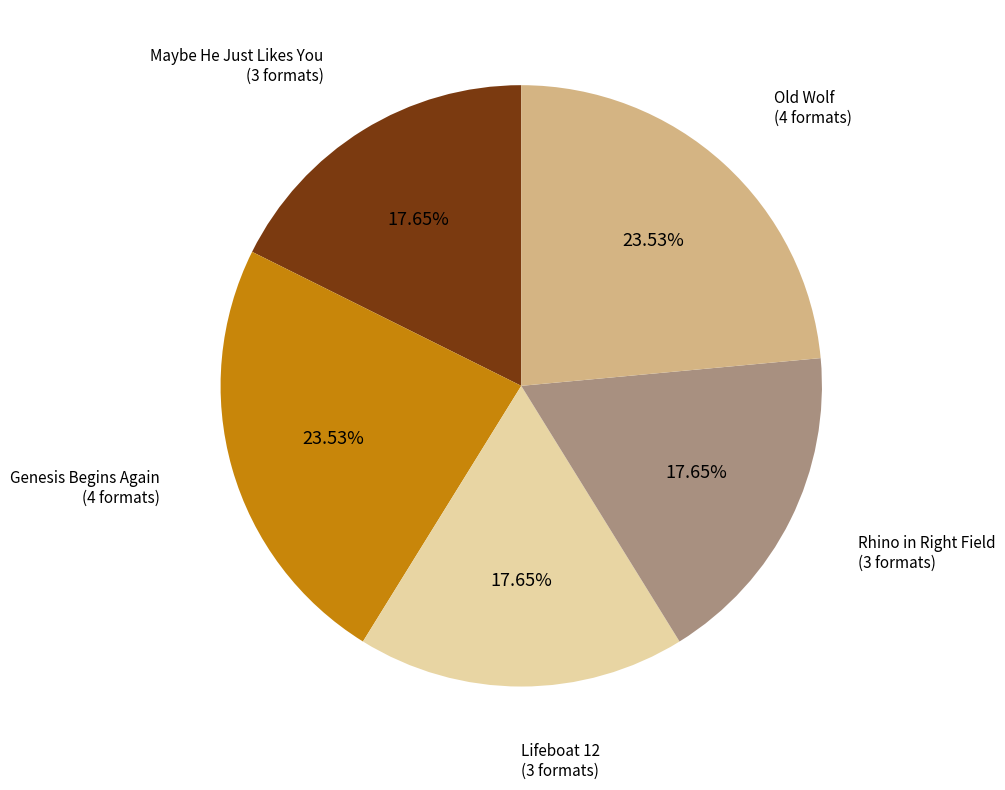

Does any single category account for the majority?

No